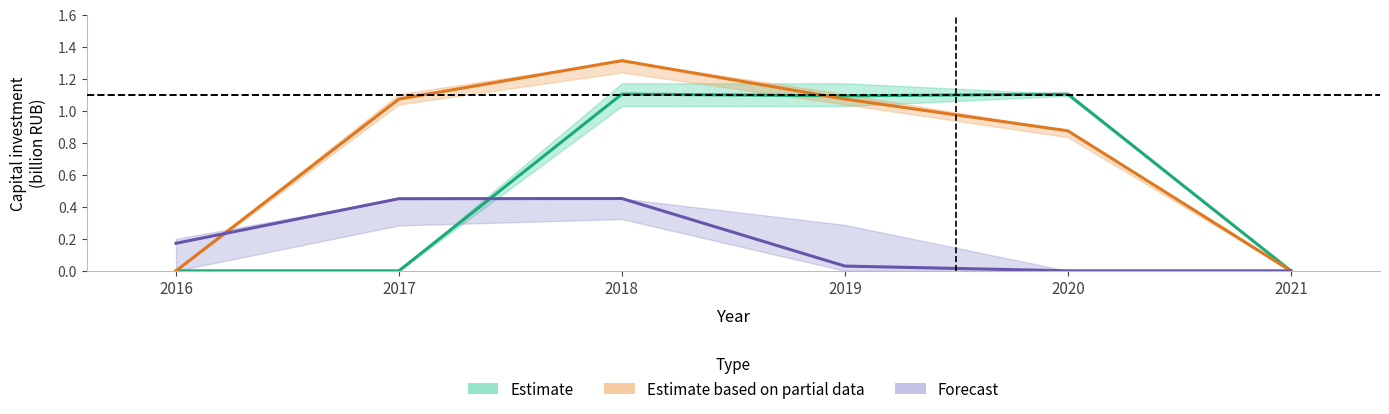

List the series in order of their overall mean, lowest first.

Forecast, Estimate, Estimate based on partial data